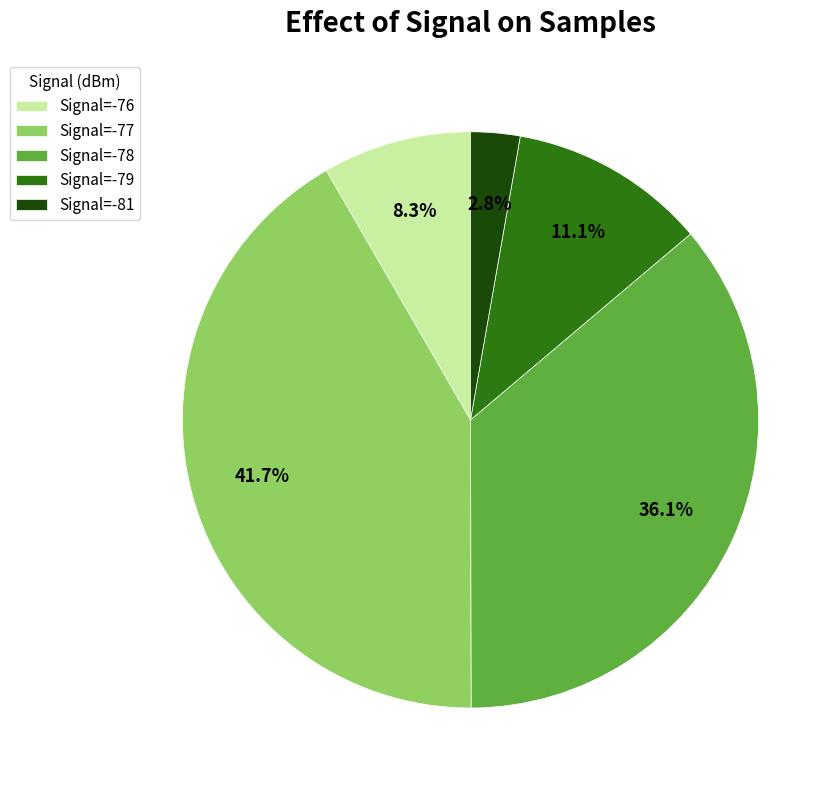

Combined, what portion of the pie is Signal=-81 and Signal=-76?

11.1%